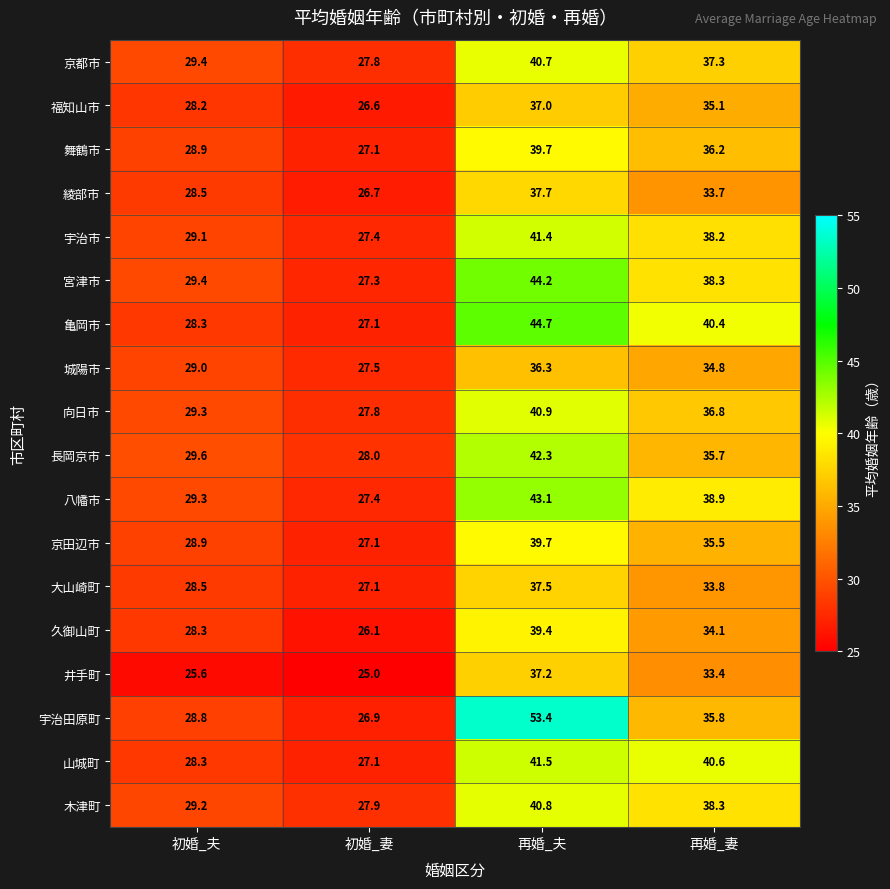

What is the difference between the highest and lowest values at 再婚_夫?

17.1